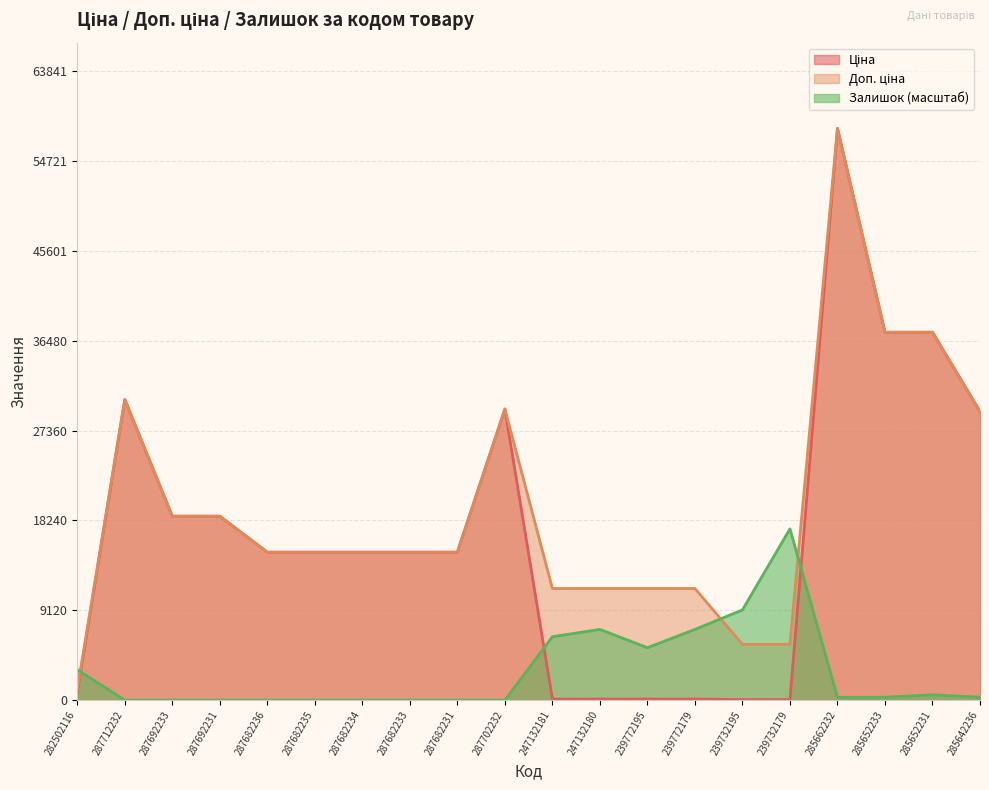

Does the chart display data point markers on the line(s)?

No